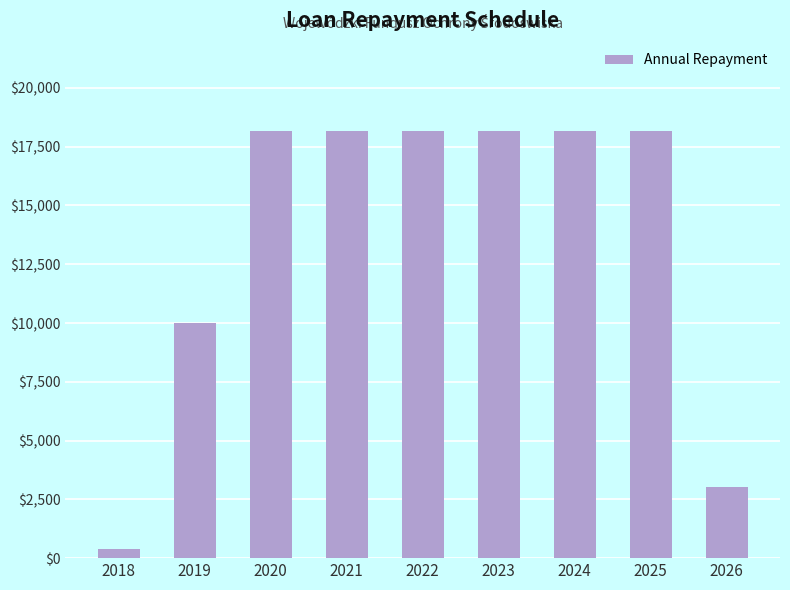

Reading left to right, what are all the values shown in this chart?

2018=380	2019=10000	2020=18160	2021=18160	2022=18160	2023=18160	2024=18160	2025=18160	2026=3040